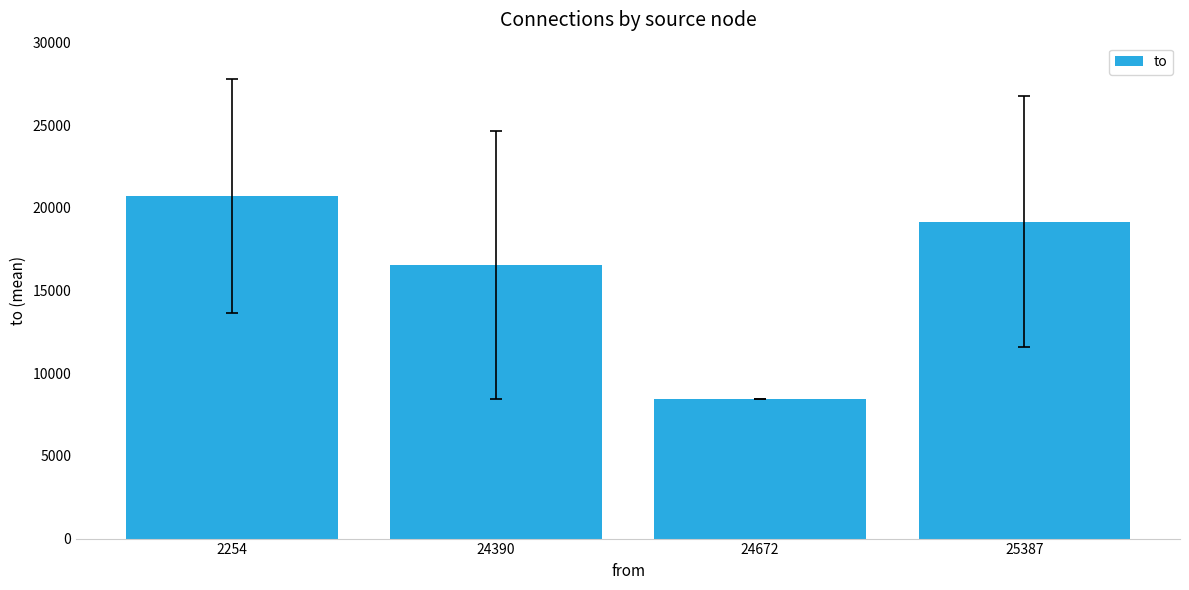

True or false: the data shows 4472.3 at 24672.

False